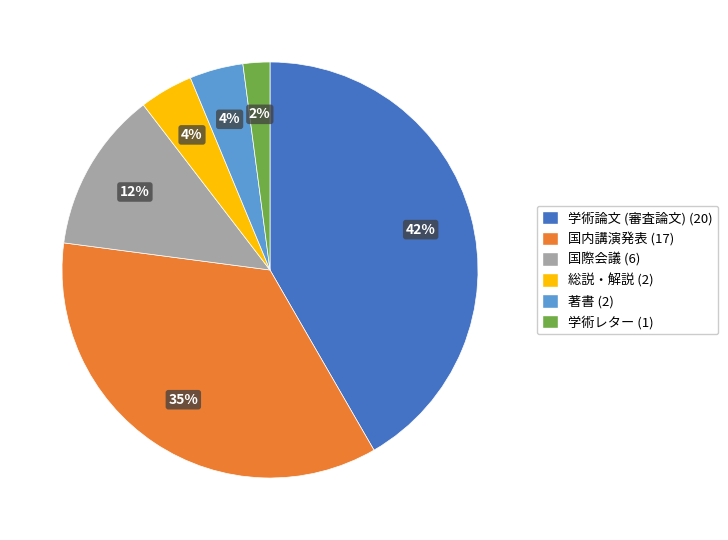

To the nearest percent, what is the difference between the 国内講演発表 and 学術レター slice percentages?

33%